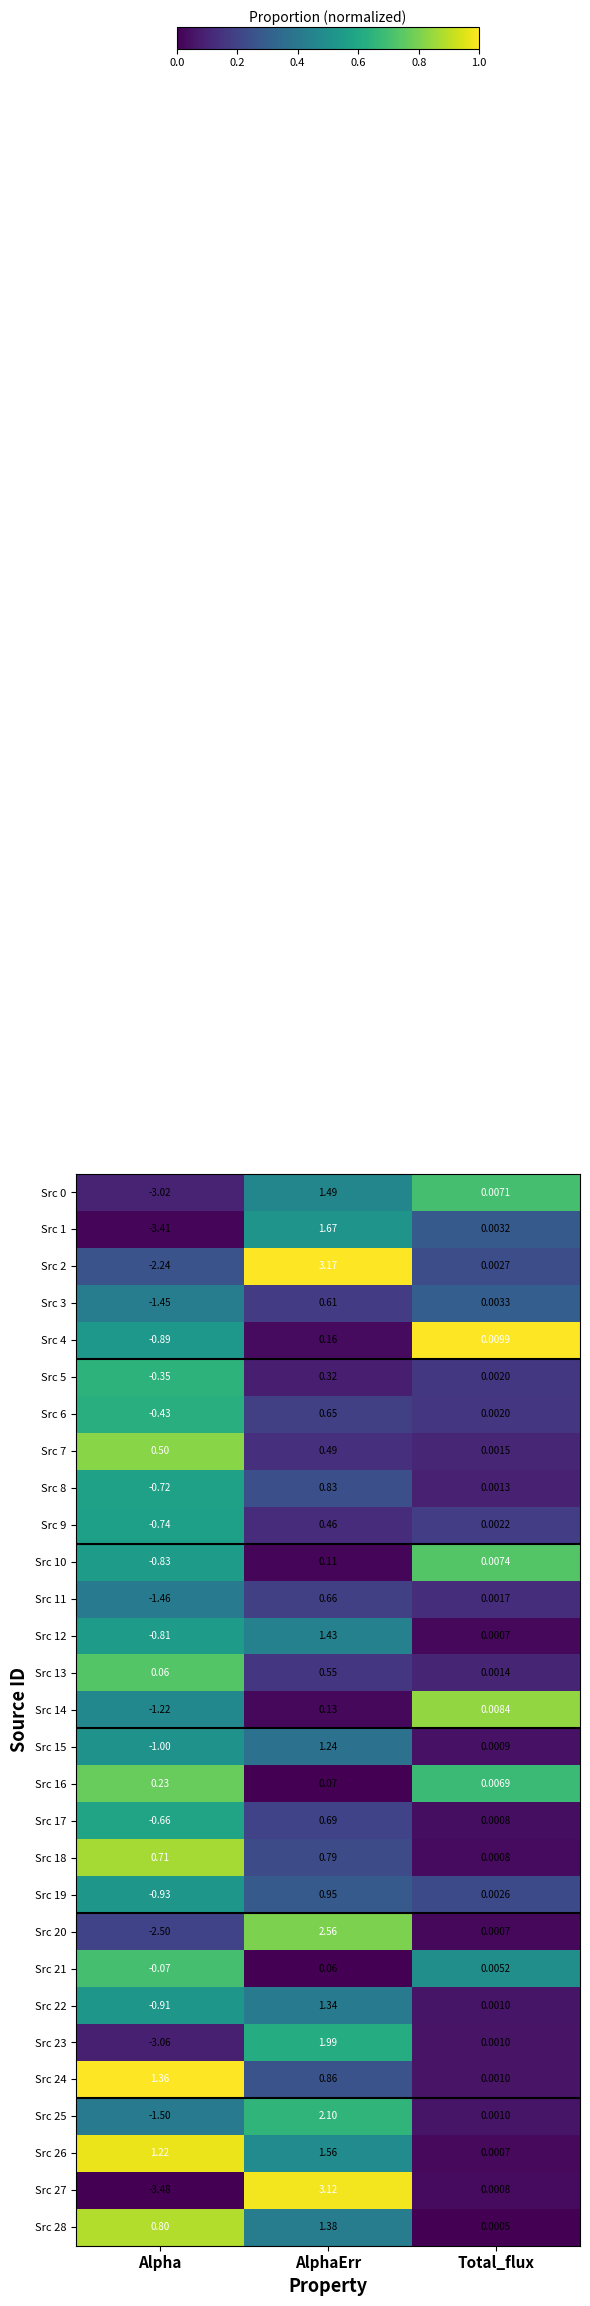

At which label is Src 13 closest to 0?

Total_flux